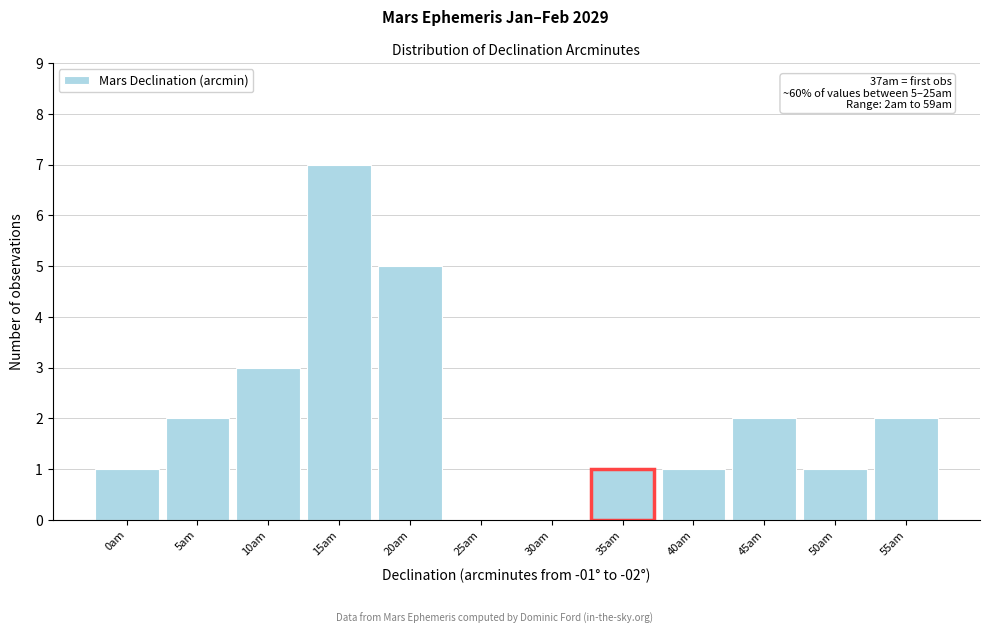

Reading left to right, extract all data points from this chart.

0am=1	5am=2	10am=3	15am=7	20am=5	25am=0	30am=0	35am=1	40am=1	45am=2	50am=1	55am=2